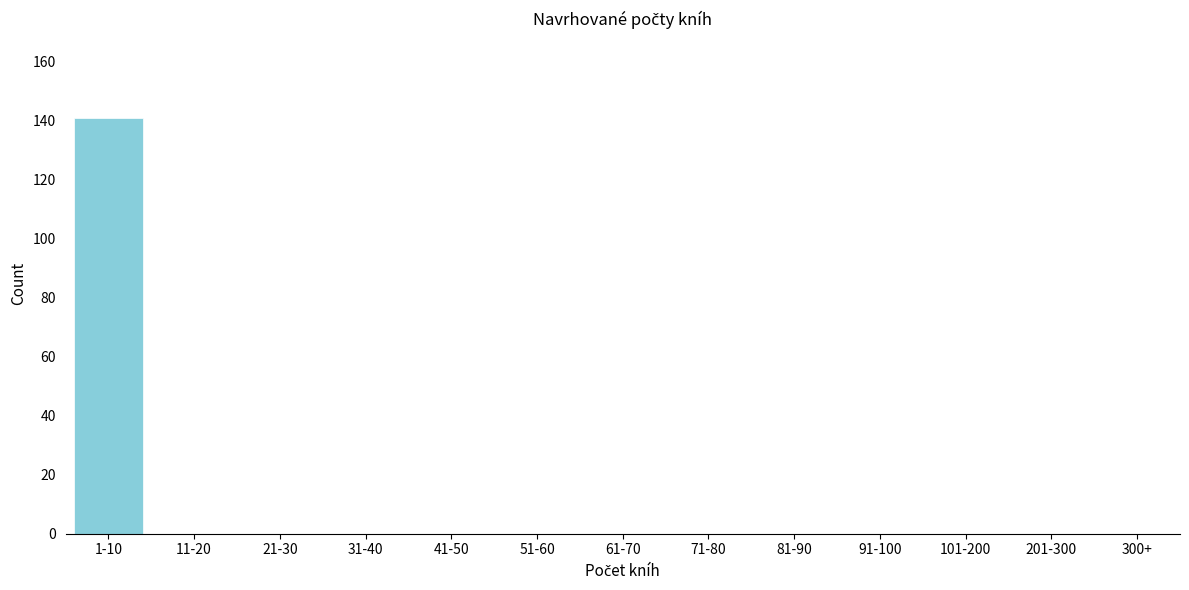

Reading left to right, extract all data points from this chart.

1-10=141	11-20=0	21-30=0	31-40=0	41-50=0	51-60=0	61-70=0	71-80=0	81-90=0	91-100=0	101-200=0	201-300=0	300+=0